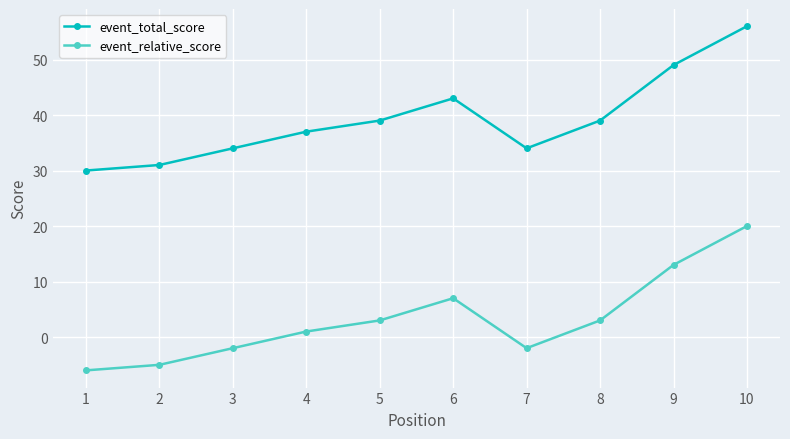

How many event_total_score values are between 34 and 43?

6